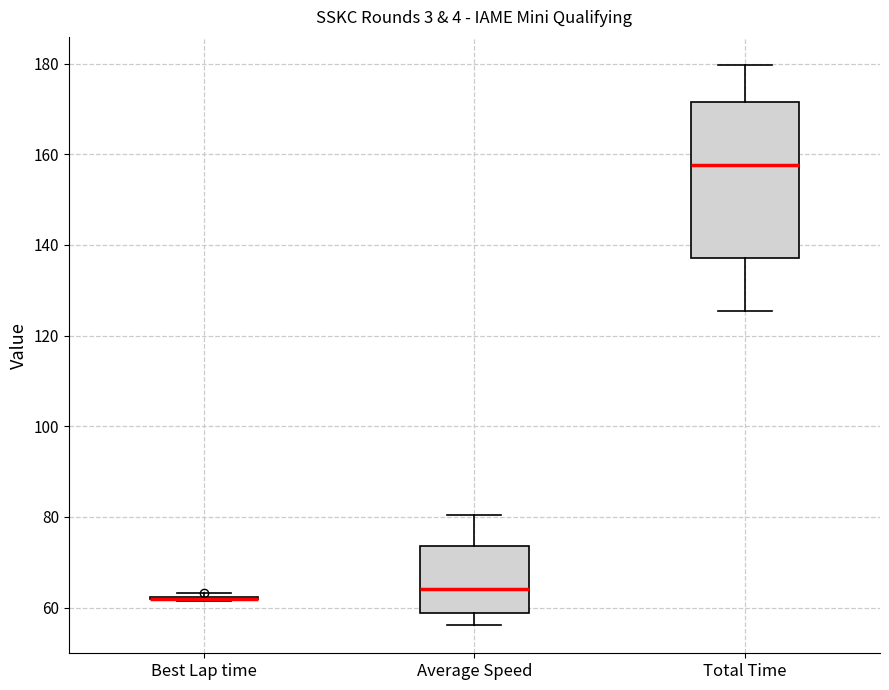

Which box is the tallest, from its lower edge to its upper edge?

Total Time